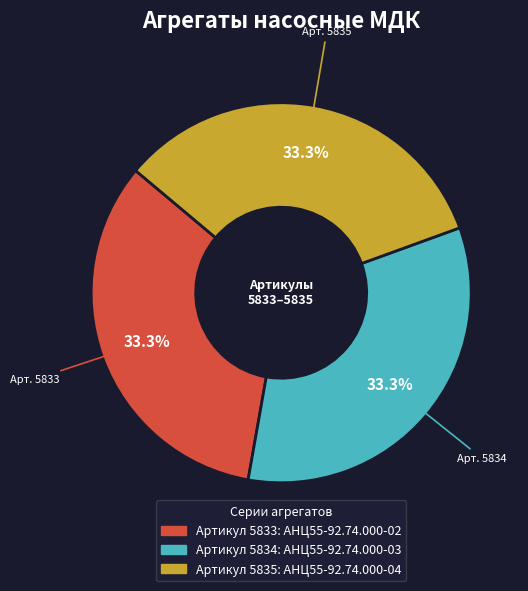

Does any single category account for the majority?

No